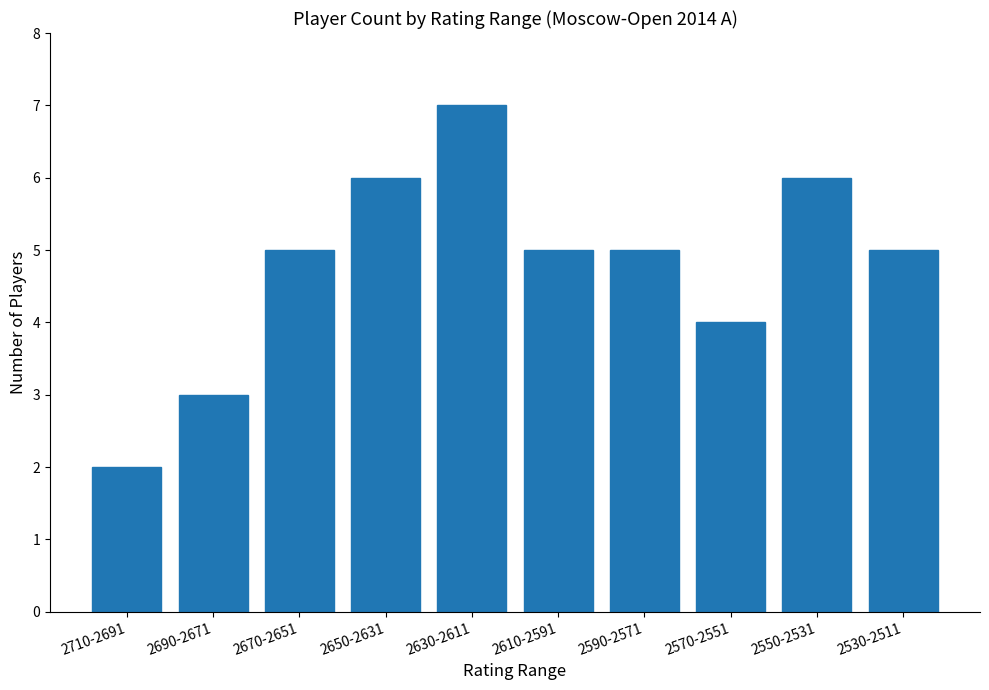

At which category does the chart reach its minimum across all series?

2710-2691